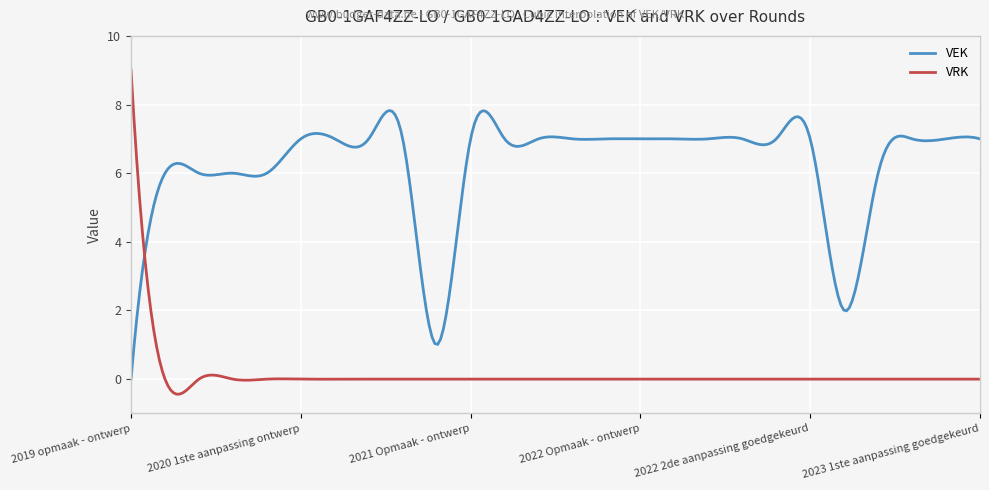

What is the difference between the maximum and minimum values in the VEK series?

7.8